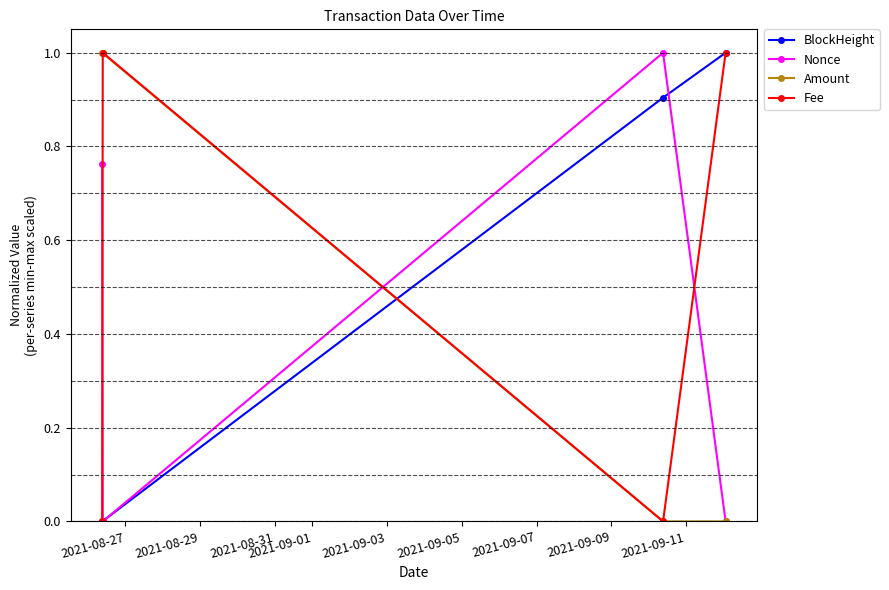

What is the maximum value shown in the chart?

1.0